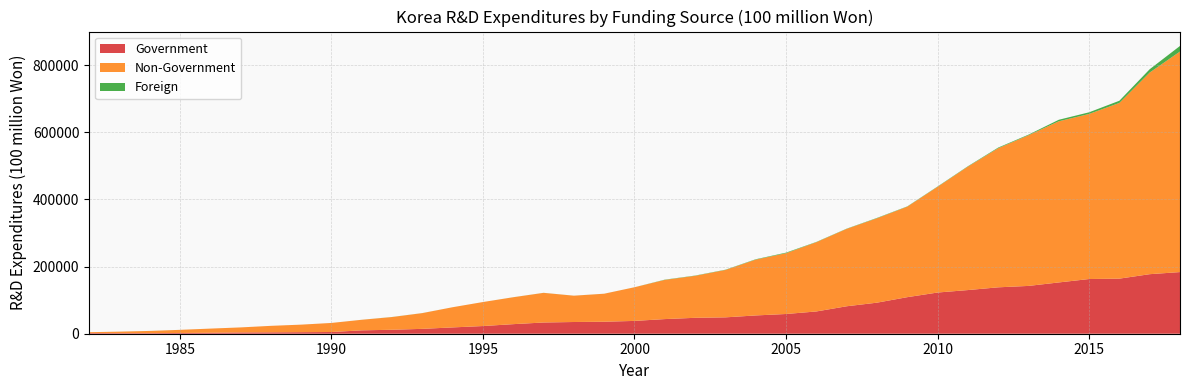

Reading right to left, extract all data points from this chart.

Government: 2018=183630.0	2017=177371.0	2016=164101.0	2015=162935.0	2014=152750.0	2013=142417.0	2012=138221.0	2011=130032.8	2010=122702.3	2009=108889.0	2008=92493.0	2007=81775.0	2006=66321.0	2005=58771.7	2004=54460.5	2003=48762.2	2002=47399.6	2001=43615.3	2000=38168.5	1999=35743.7	1998=34911.0	1997=33448.1	1996=28506.4	1995=22891.3	1994=18802.2	1993=14518.0	1992=11823.0	1991=10060.0	1990=5107.9	1989=4617.5	1988=4158.2	1987=3820.1	1986=2894.4	1985=2229.4	1984=1716.0	1983=1695.5	1982=1879.0
Non-Government: 2018=657028.0	2017=600643.0	2016=523459.0	2015=491700.0	2014=480083.0	2013=448792.0	2012=414378.0	2011=367753.1	2010=314896.2	2009=269612.0	2008=251427.0	2007=230542.0	2006=206313.3	2005=181068.1	2004=166308.7	2003=141136.0	2002=125088.5	2001=116732.7	2000=100234.1	1999=83400.4	1998=78370.8	1997=88292.0	1996=80137.8	1995=71501.4	1994=60114.5	1993=46889.0	1992=37851.0	1991=31450.0	1990=26988.6	1989=22422.3	1988=19312.1	1987=14949.8	1986=12325.8	1985=9302.6	1984=6557.2	1983=4510.5	1982=2687.5
Foreign: 2018=16629.0	2017=9878.0	2016=6496.0	2015=4959.0	2014=4508.0	2013=1800.0	2012=1902.0	2011=1118.3	2010=949.9	2009=783.0	2008=1061.0	2007=697.0	2006=822.7	2005=1714.3	2004=1084.2	2003=788.6	2002=762.8	2001=757.2	2000=82.5	1999=73.4	1998=84.3	1997=118.0	1996=136.3	1995=13.3	1994=30.7	1993=123.0	1992=216.0	1991=74.0	1990=8.4	1989=11.2	1988=3.8	1987=9.8	1986=12.6	1985=19.6	1984=65.8	1983=11.5	1982=10.4